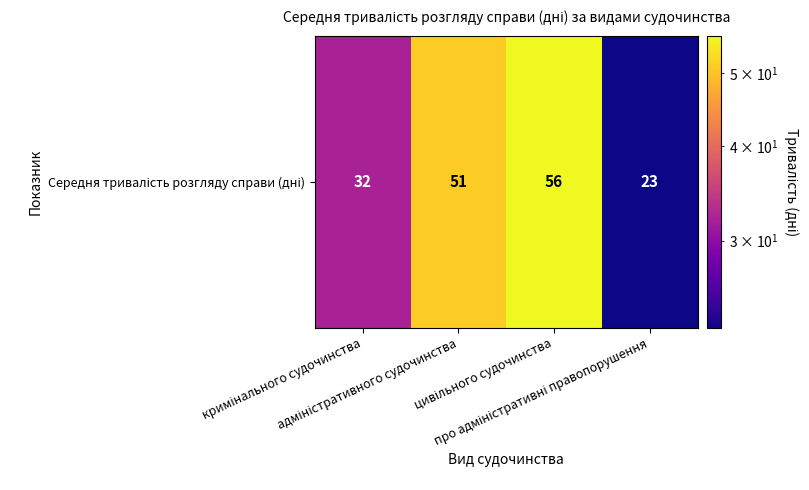

True or false: the data shows 12 at кримінального судочинства.

False